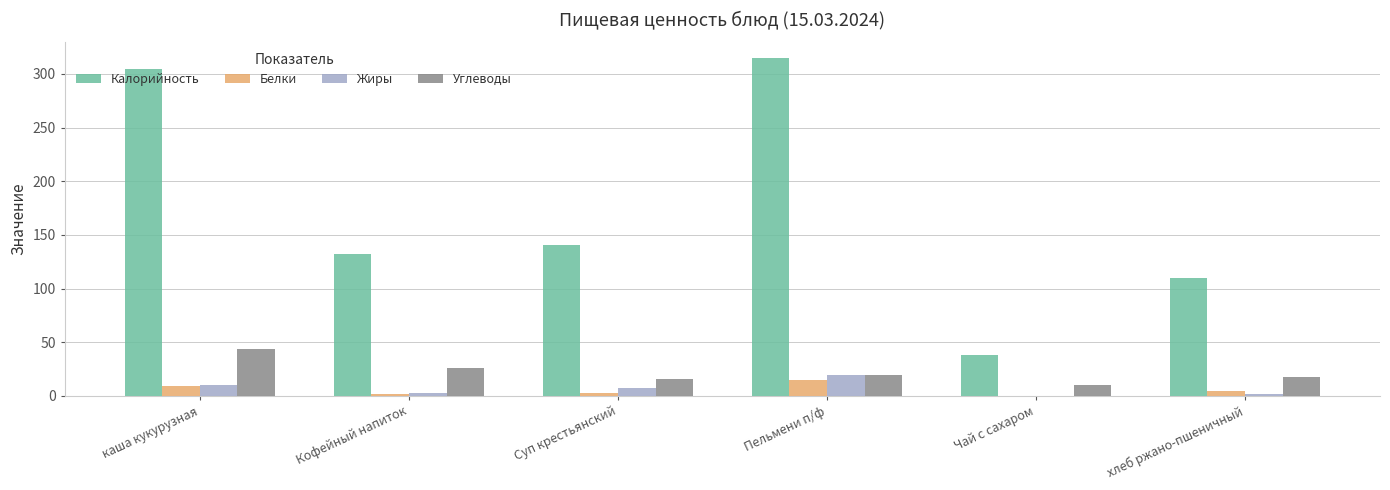

Between Суп крестьянский and Чай с сахаром, which series saw the biggest shift?

Калорийность